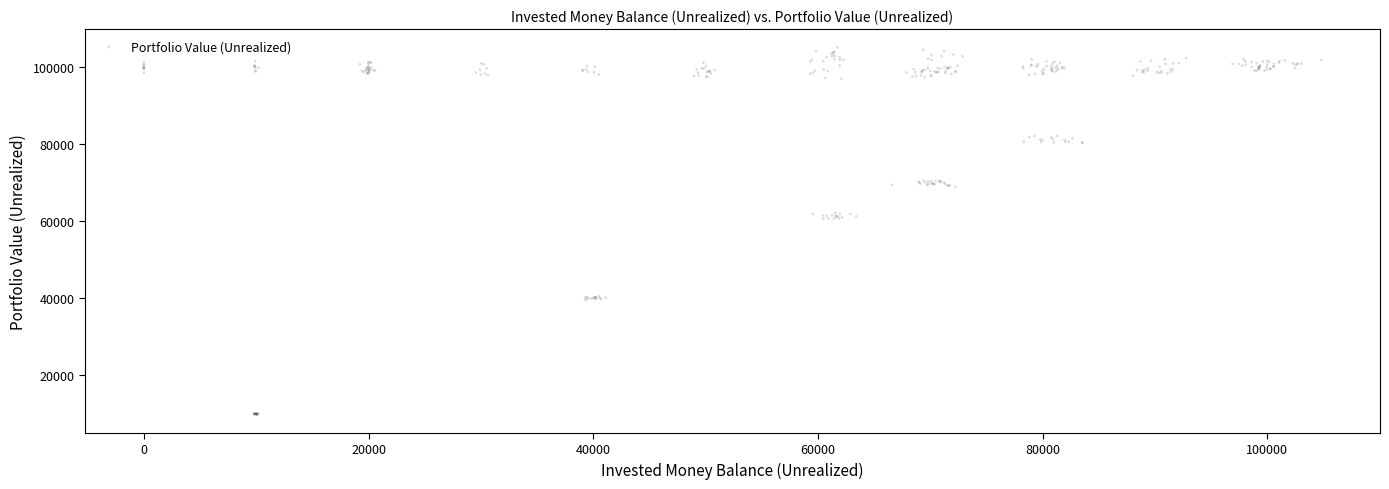

What is the range of X values (max minus min)?

104789.6